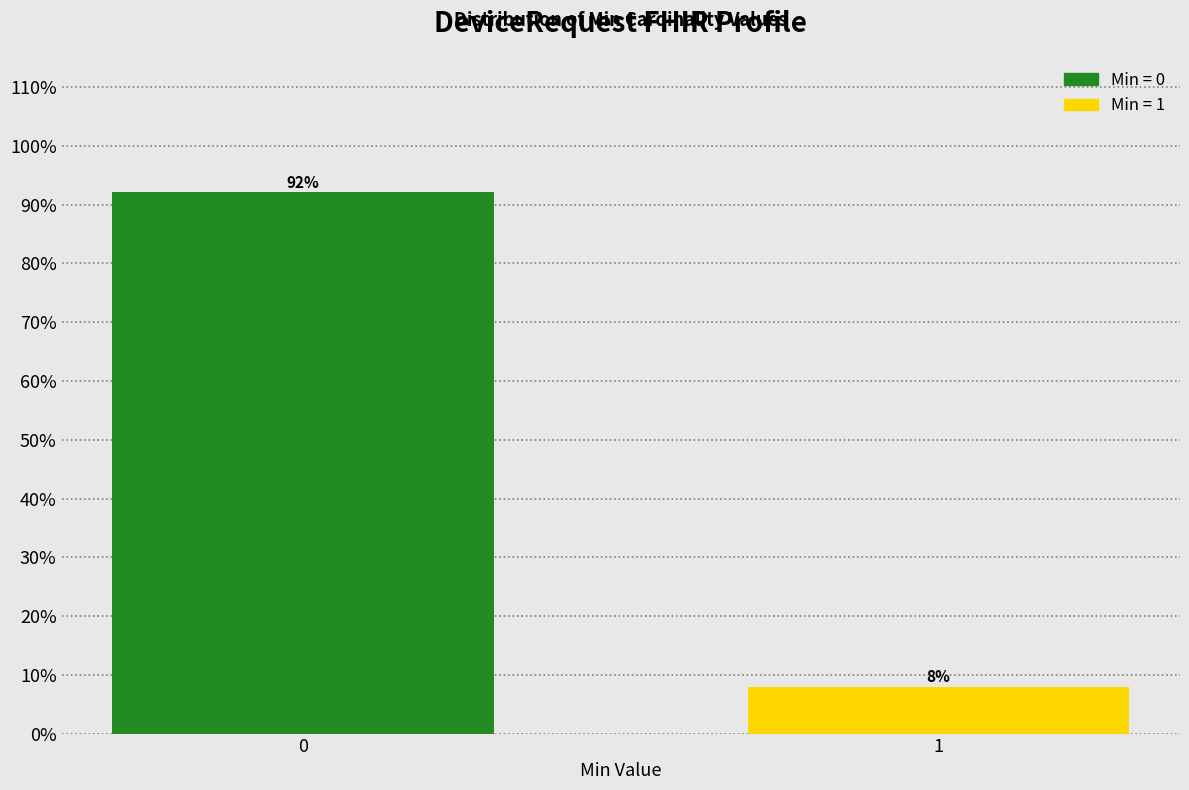

Rank the categories by value from highest to lowest.

0, 1